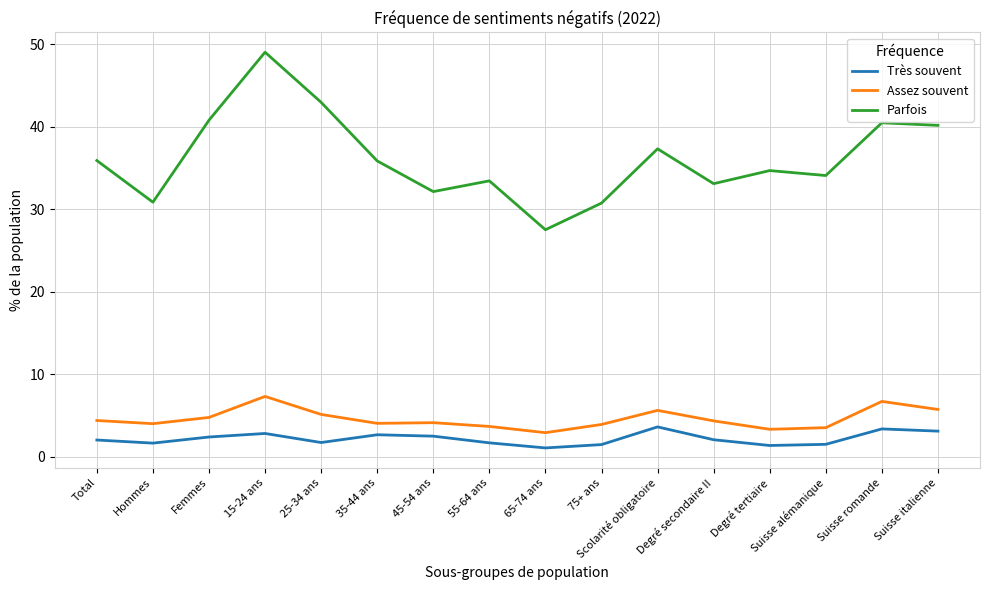

What is the approximate value of Parfois at Suisse romande?

40.5